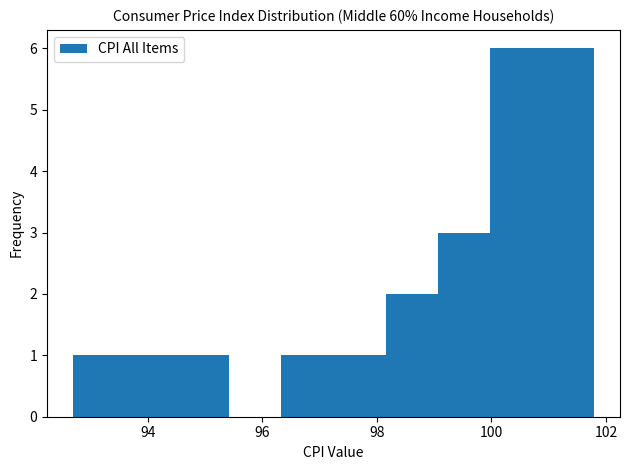

Reading left to right, transcribe this chart: for each bar, give the range it covers on the x-axis and its height. Neither the bar edges nor the heights are printed on the chart, so give them approximately, as read against the axes.

92.8 to 93.6: 1
93.6 to 94.6: 1
94.6 to 95.4: 1
95.4 to 96.4: 0
96.4 to 97.2: 1
97.2 to 98.2: 1
98.2 to 99.0: 2
99.0 to 100.0: 3
100.0 to 100.8: 6
100.8 to 101.8: 6